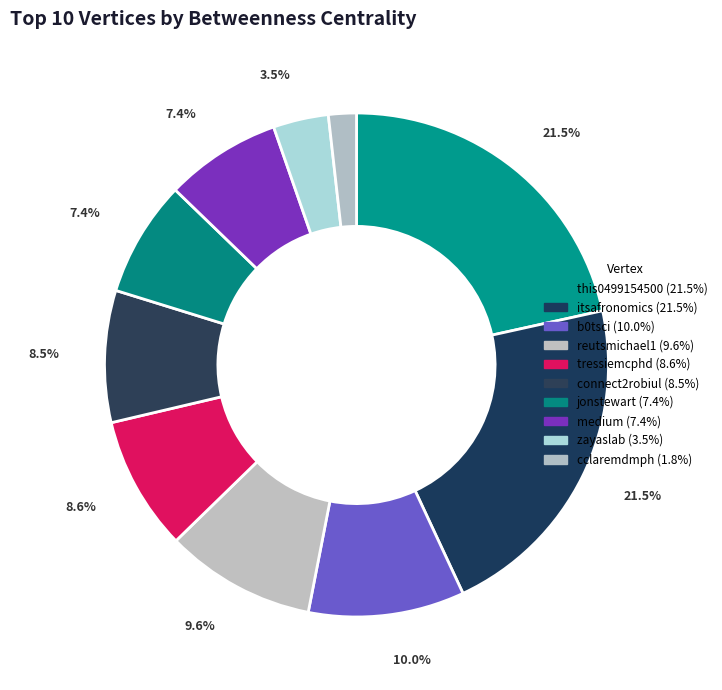

Which has a higher value, tressiemcphd or reutsmichael1?

reutsmichael1